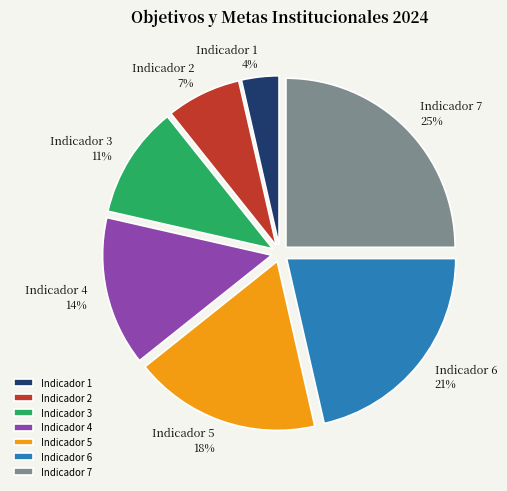

What is the largest slice in the pie chart?

Indicador 7